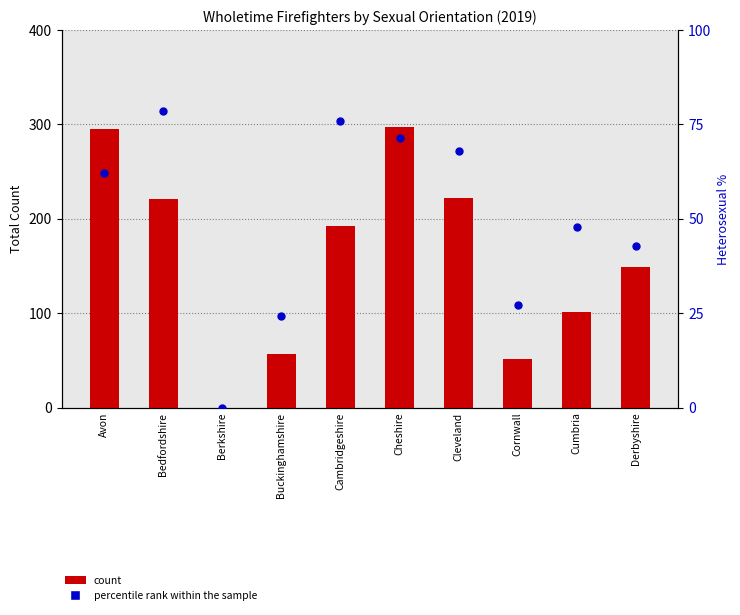

Which series has the largest total across all categories?

count